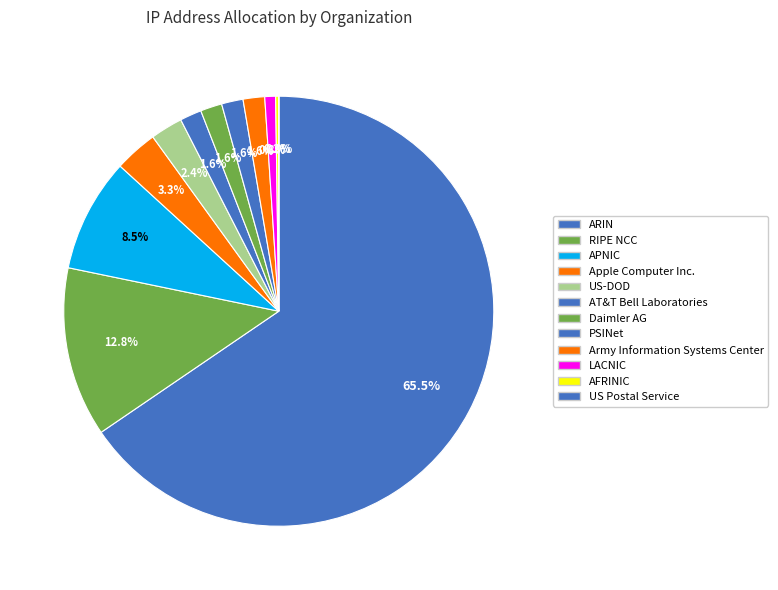

Which slice represents more than half of the pie?

ARIN